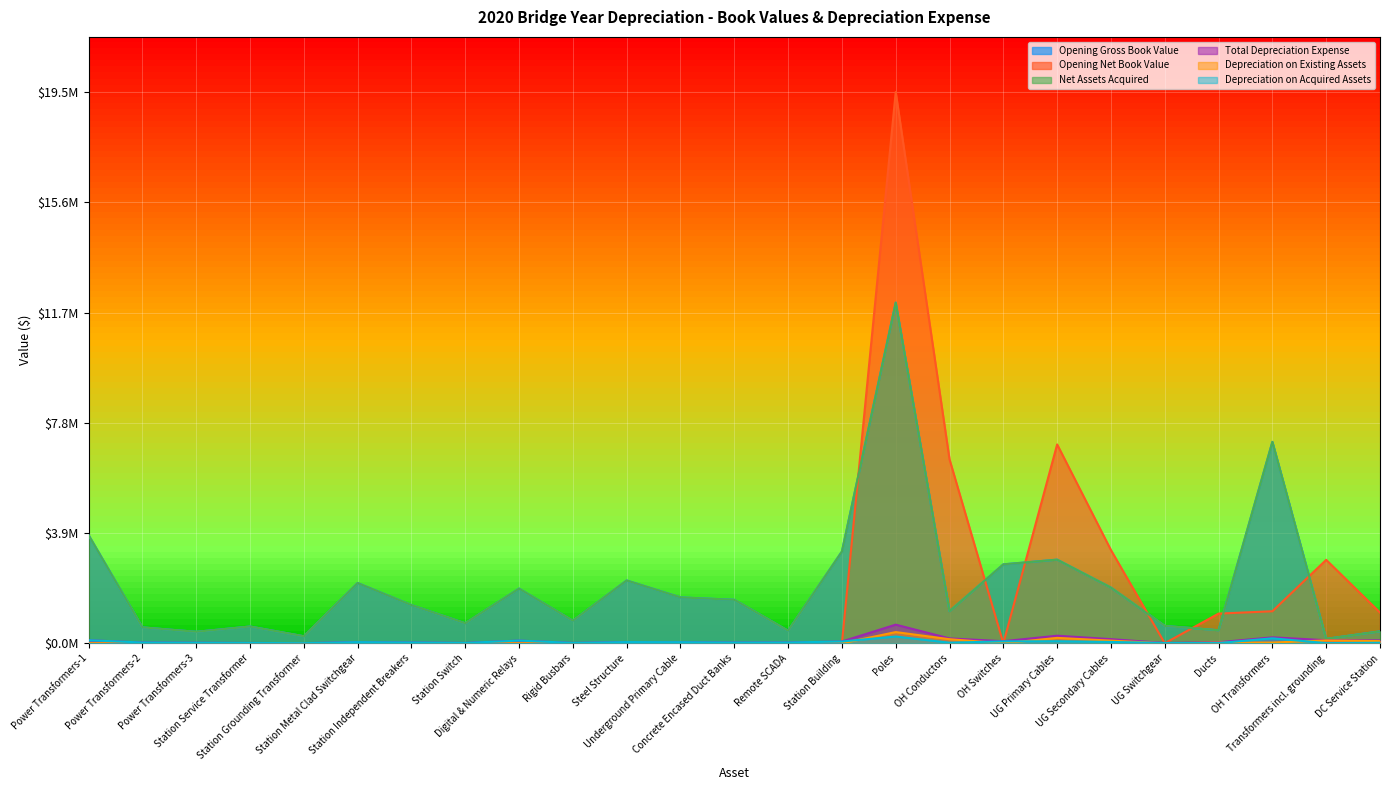

Which label corresponds to the smallest value in the chart?

Power Transformers-1